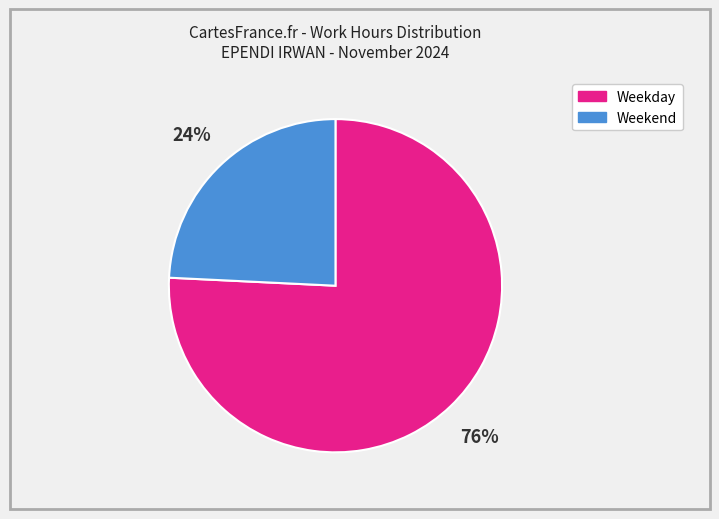

How many slices are in this pie chart?

2